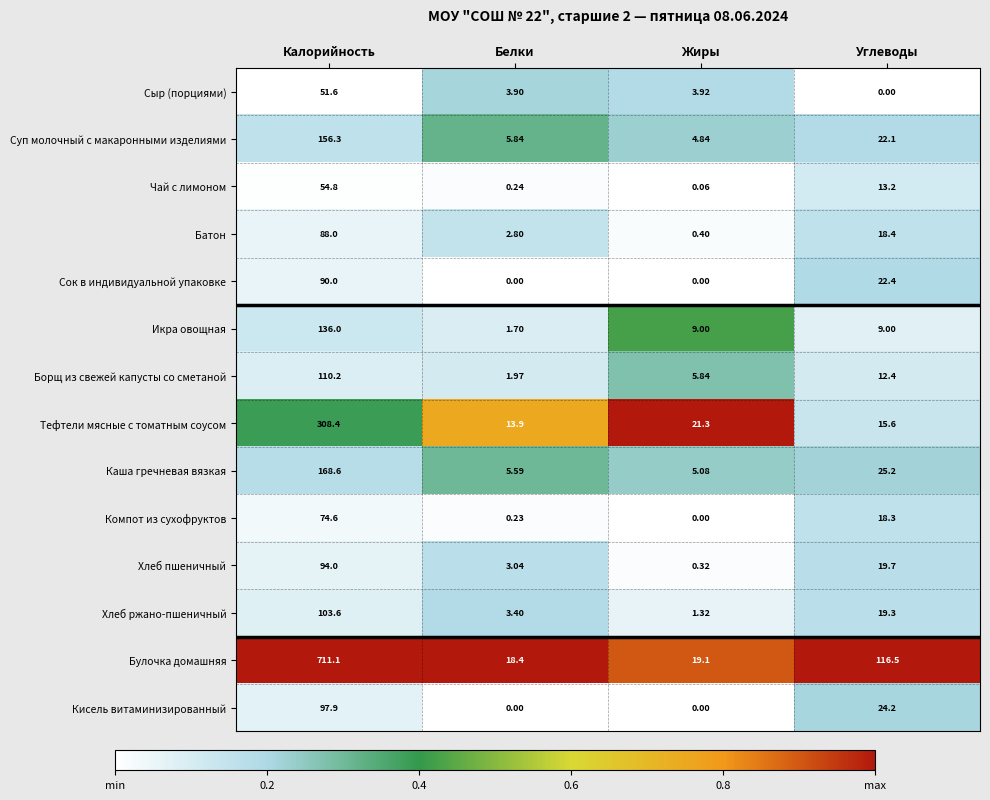

Which category has the highest value in the Чай с лимоном series?

Калорийность